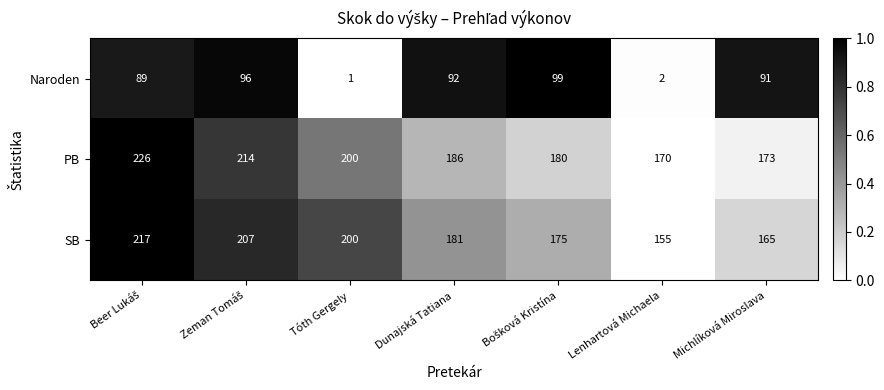

Which series has the largest range (max minus min)?

Naroden